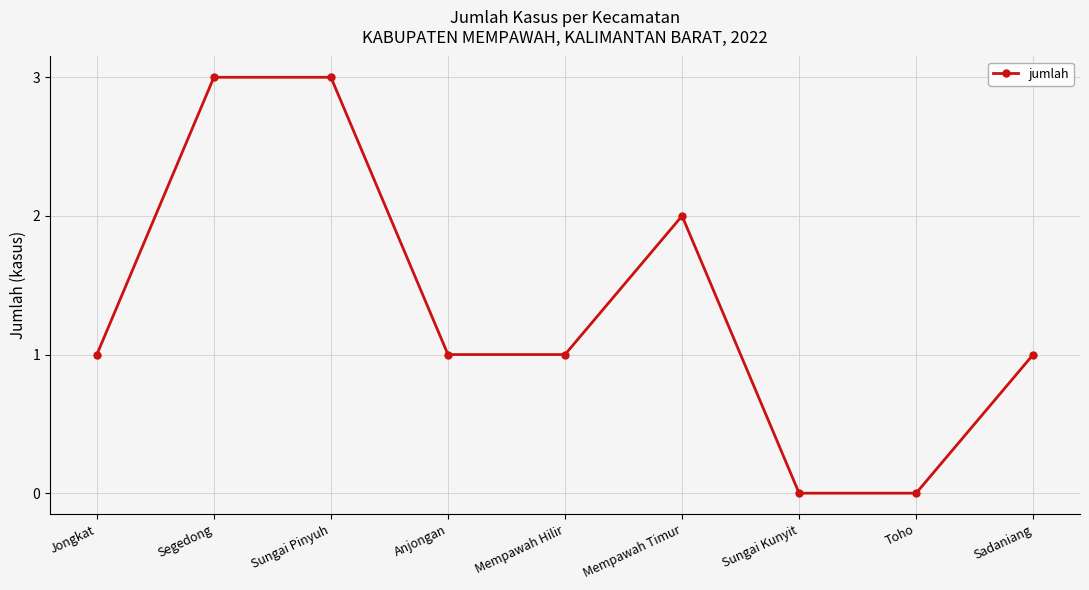

What is the difference between the maximum and minimum values?

3